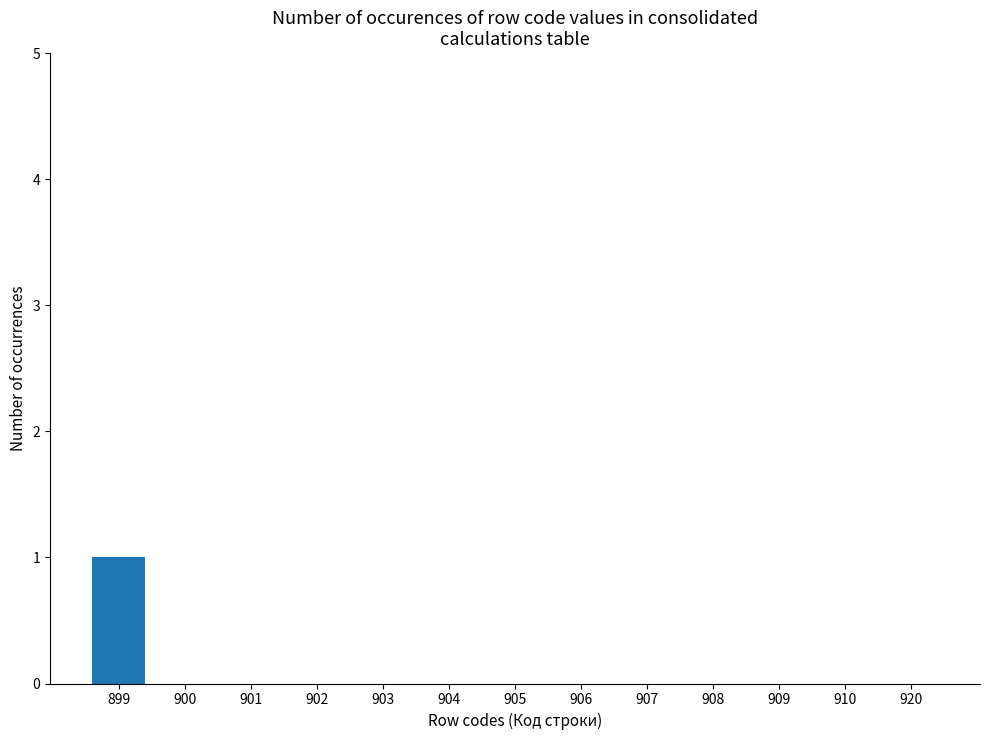

What is the sum of all values?

1